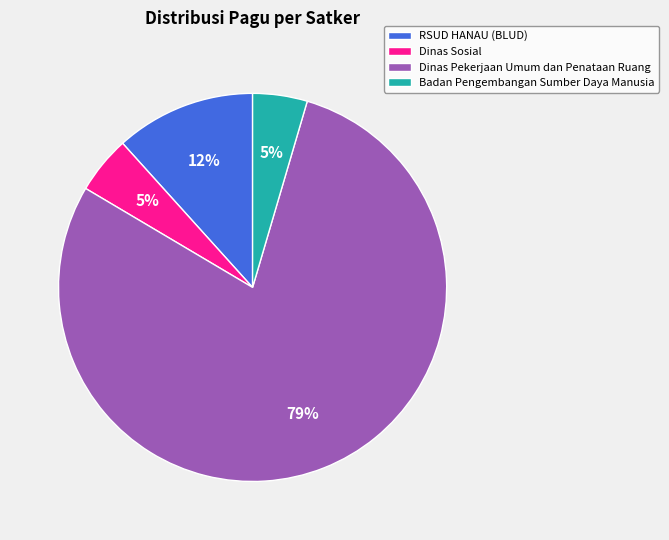

True or false: Dinas Sosial accounts for 13% of the total.

False